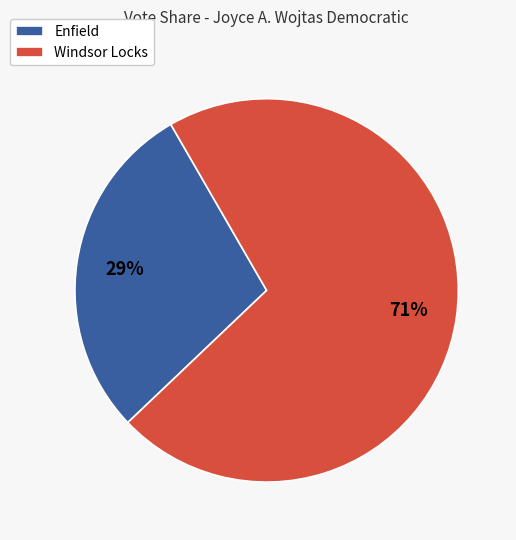

Is the sum of Enfield and Windsor Locks greater than half?

Yes